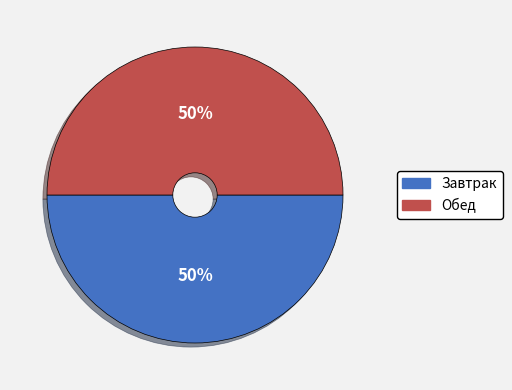

Count the number of slices in the pie.

2